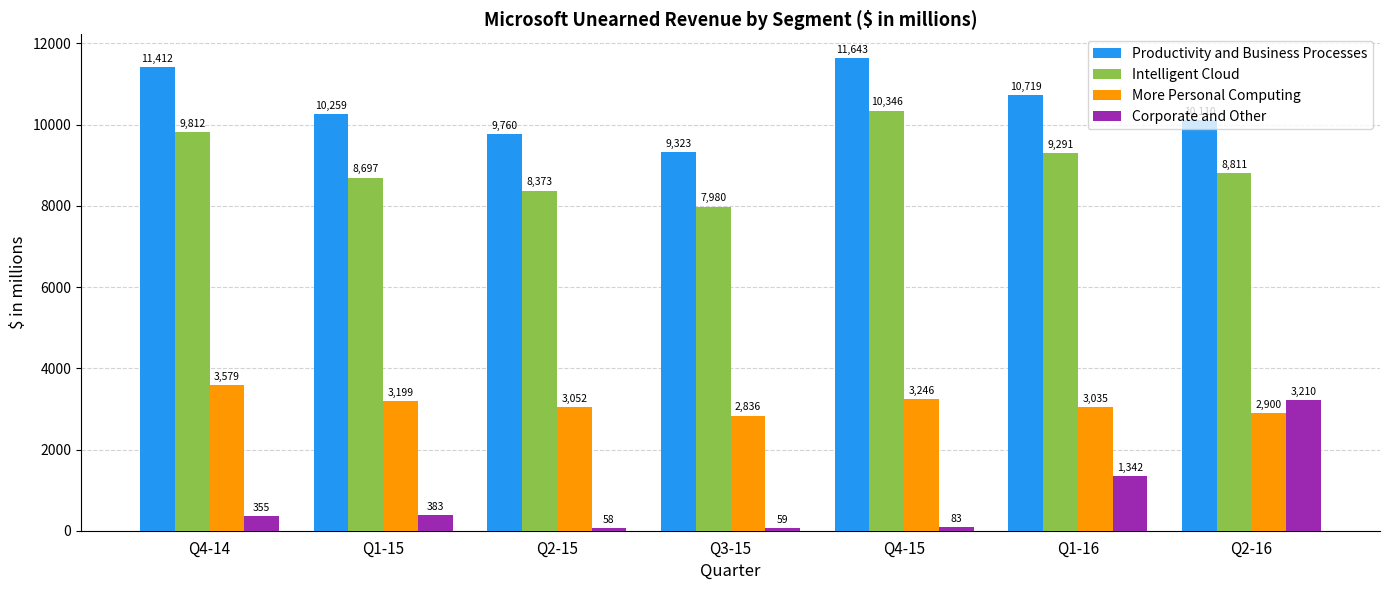

Rank the series at Q4-15 from lowest to highest value.

Corporate and Other, More Personal Computing, Intelligent Cloud, Productivity and Business Processes